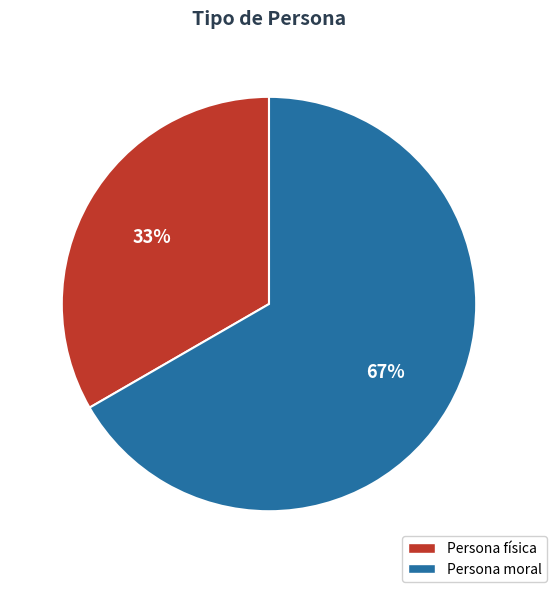

Between Persona moral and Persona física, which is larger?

Persona moral